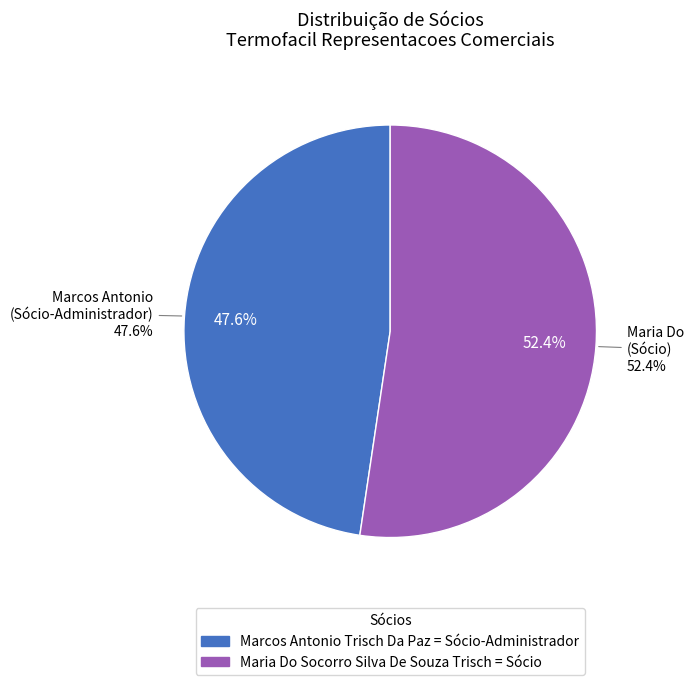

What is the largest slice in the pie chart?

Maria Do Socorro Silva De Souza Trisch